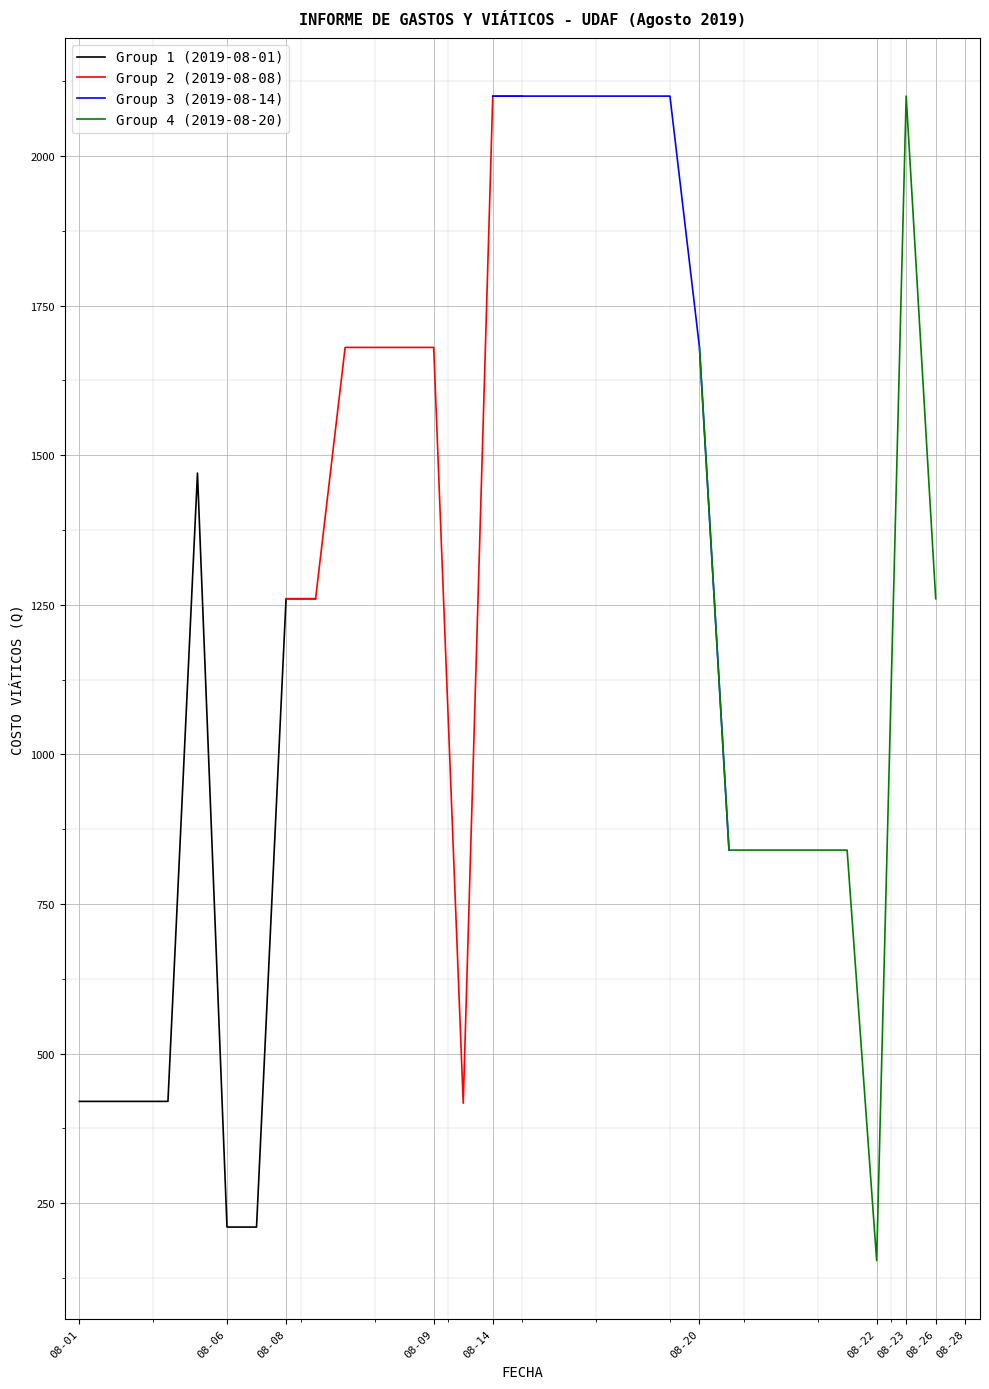

Is this an area chart (filled region under the line)?

No